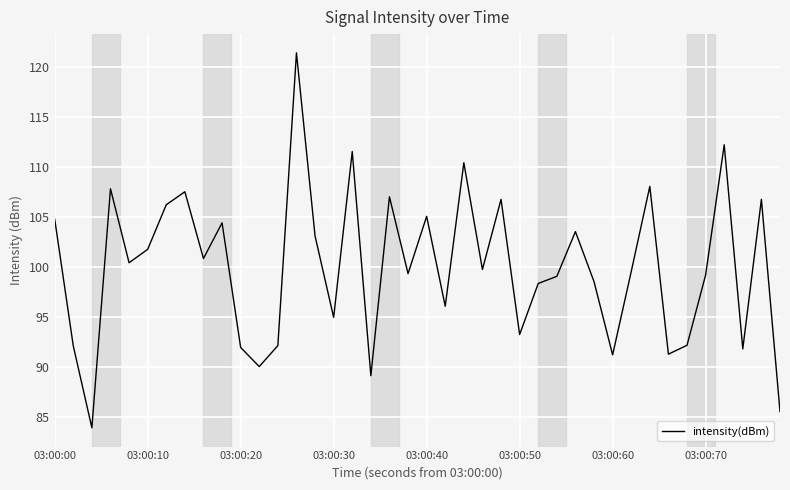

What is the difference between the maximum and minimum values?

37.5